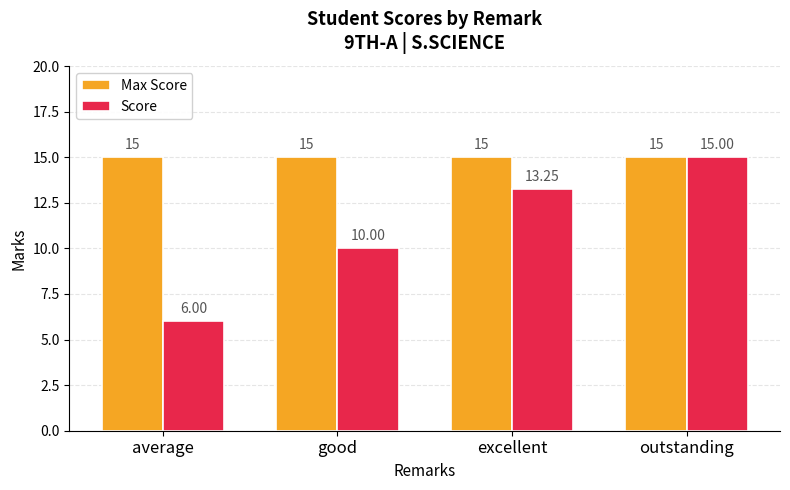

Rank the series at average from lowest to highest value.

Score, Max Score